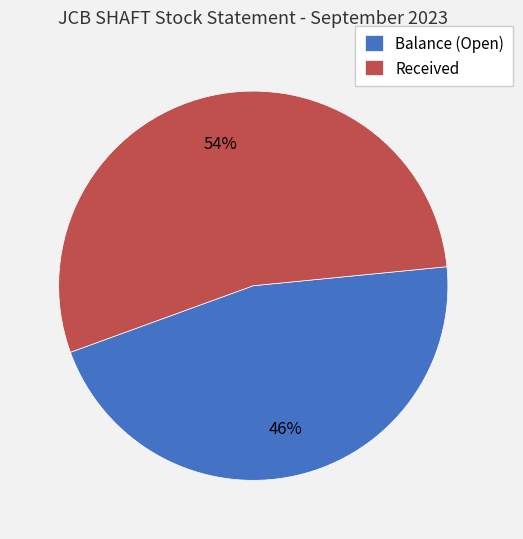

What is the majority slice?

Received